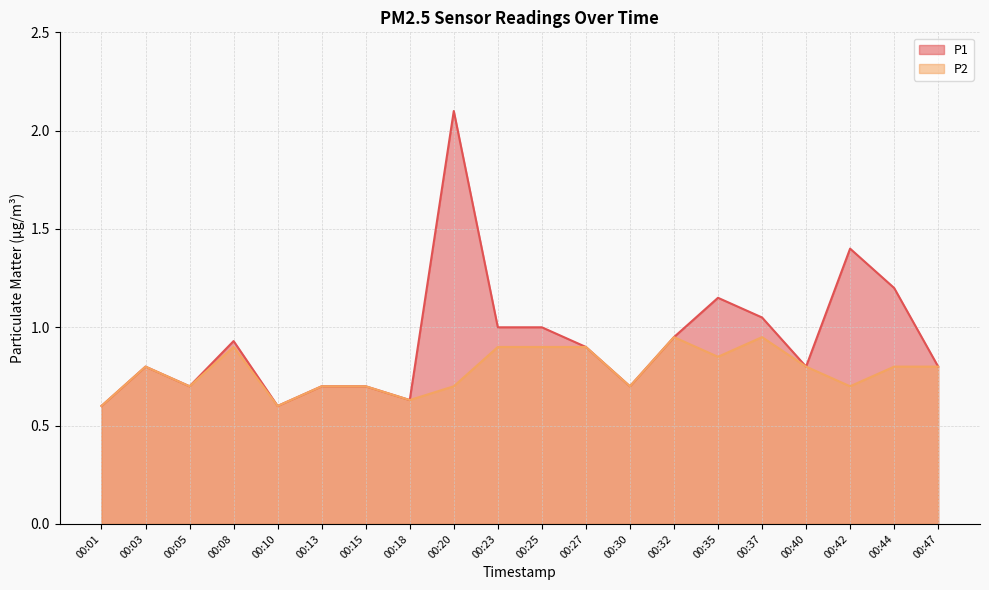

How many categories are shown in the chart?

20